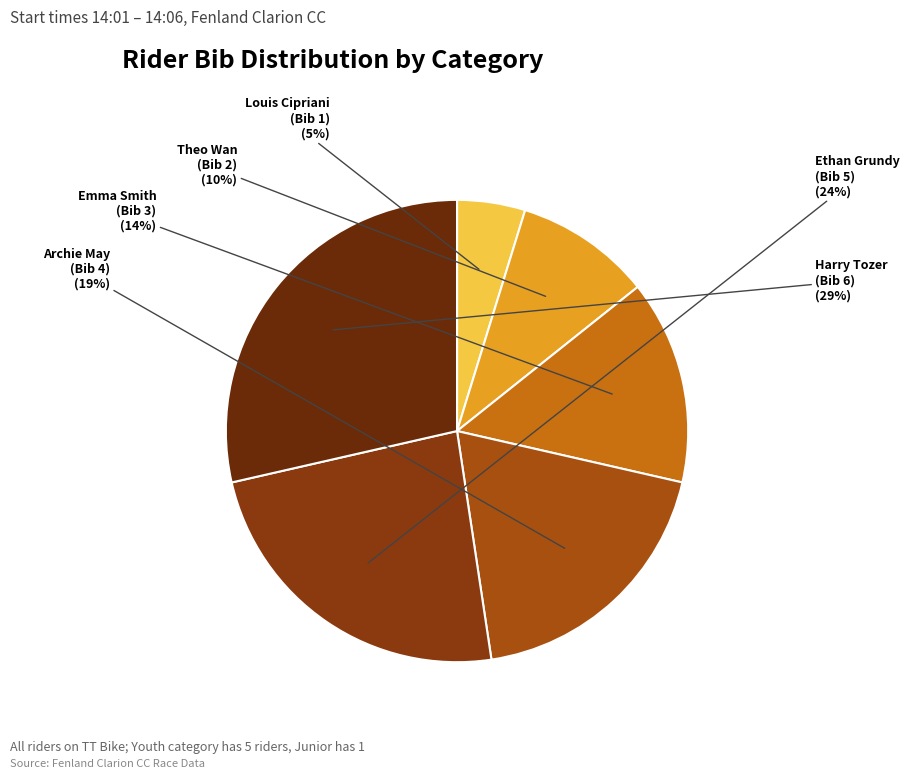

Count the number of slices in the pie.

6